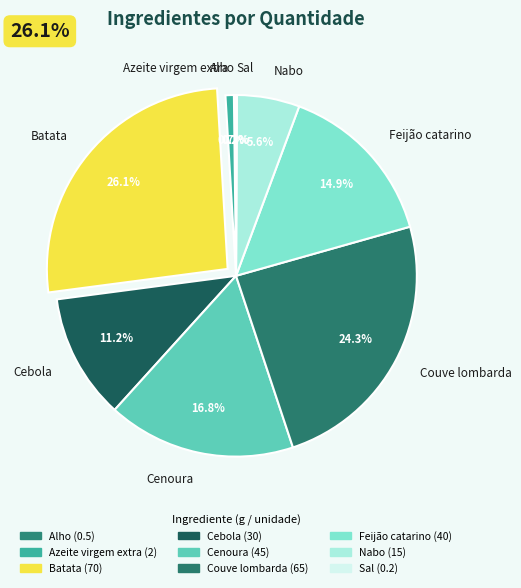

Between Feijão catarino and Cebola, which is larger?

Feijão catarino